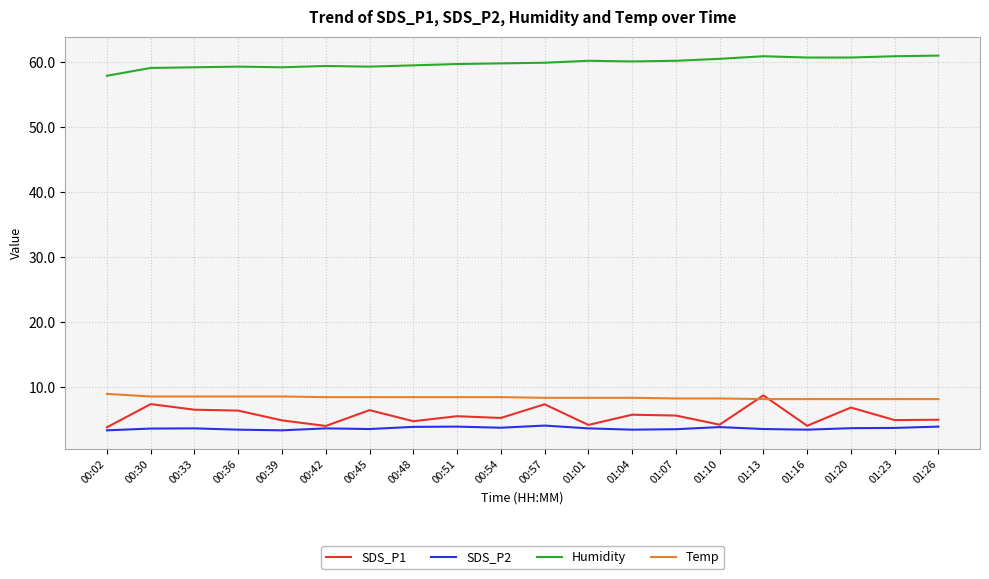

What is the highest value of the SDS_P2 series?

4.1